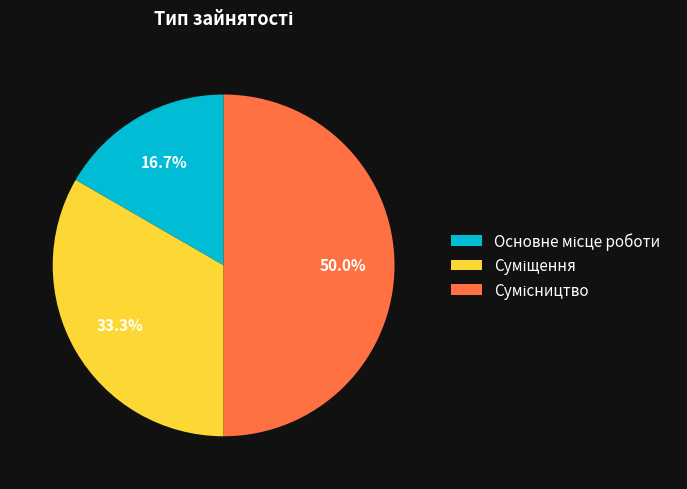

What is the smallest slice in the pie chart?

Основне місце роботи